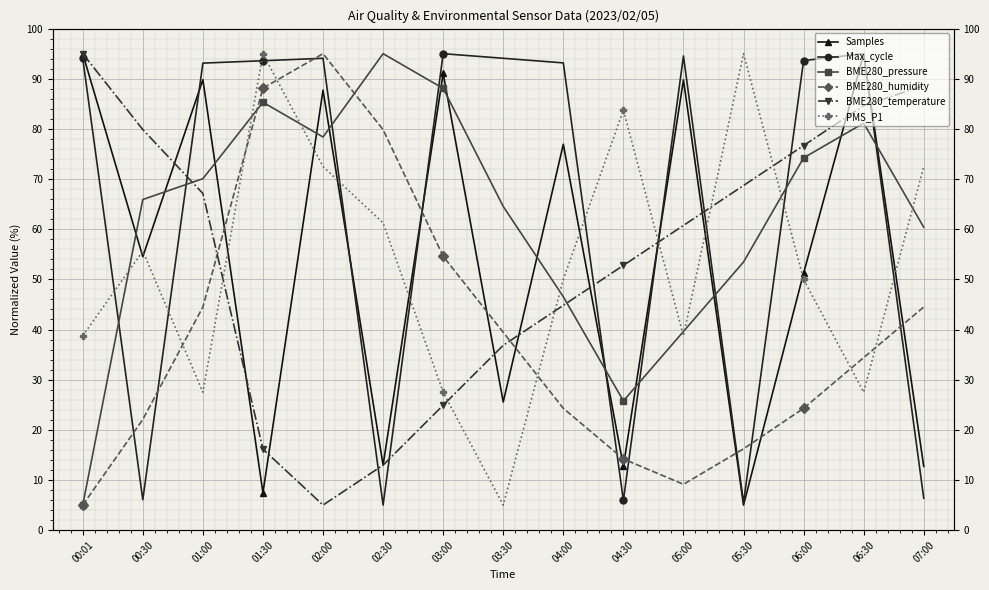

Rank the categories by Samples value from lowest to highest.

05:30, 01:30, 04:30, 07:00, 02:30, 03:30, 06:00, 00:30, 04:00, 02:00, 05:00, 01:00, 03:00, 06:30, 00:01